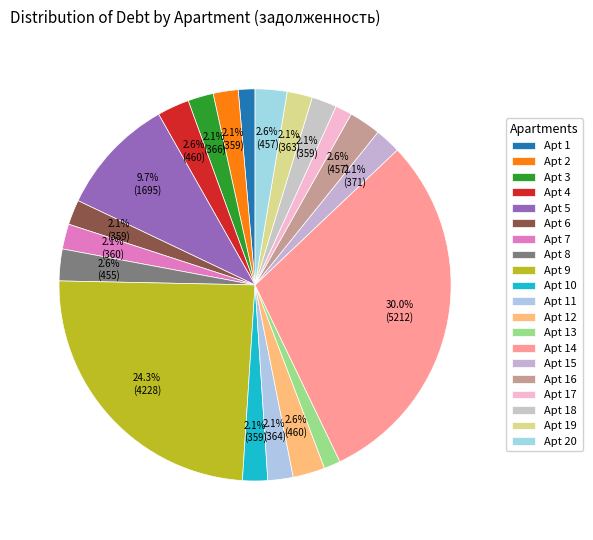

How many segments does this pie chart have?

20